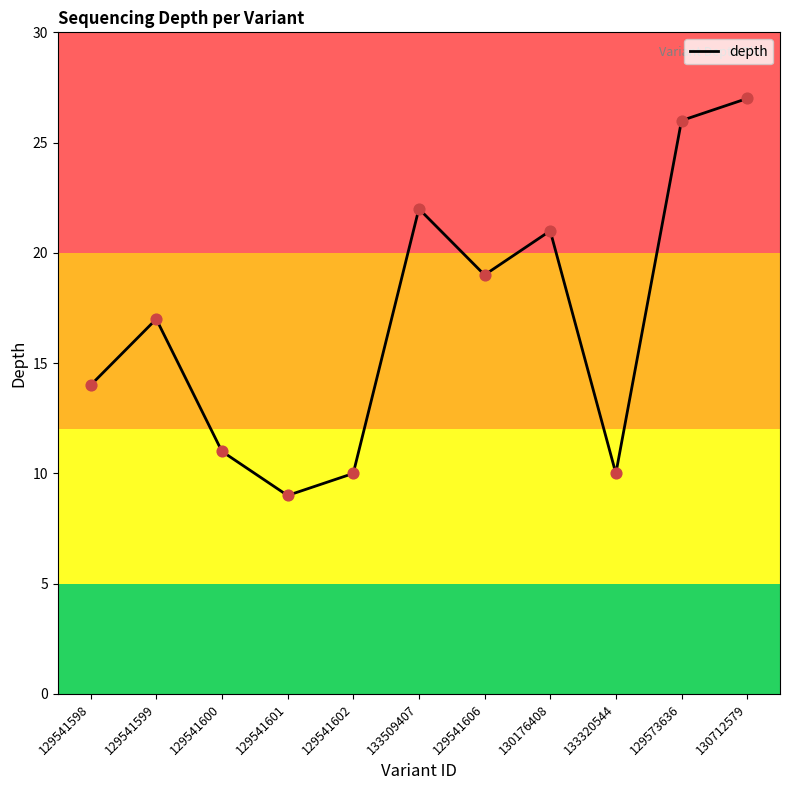

What is the change in value from 129541600 to 133320544?

-1